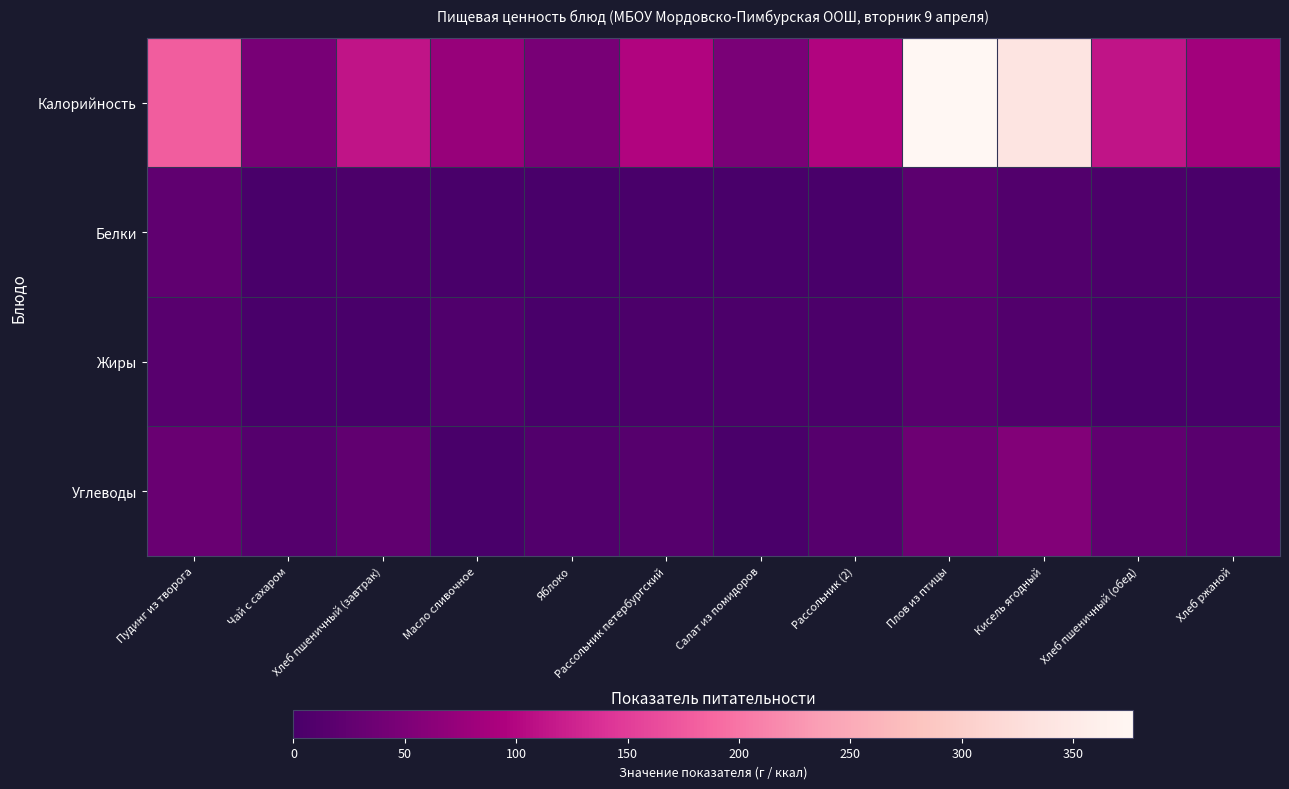

What is the greatest value displayed?

377.0